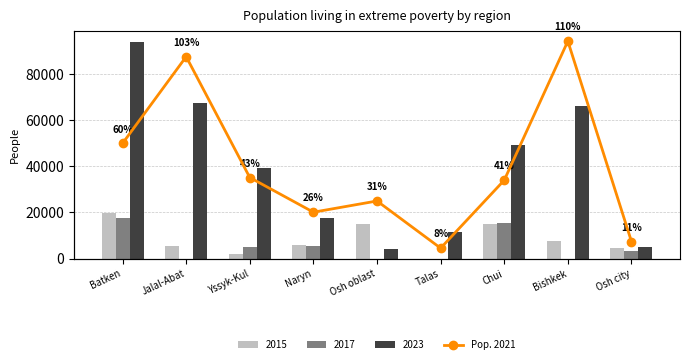

Is it true that the value at Talas is 10764?

False